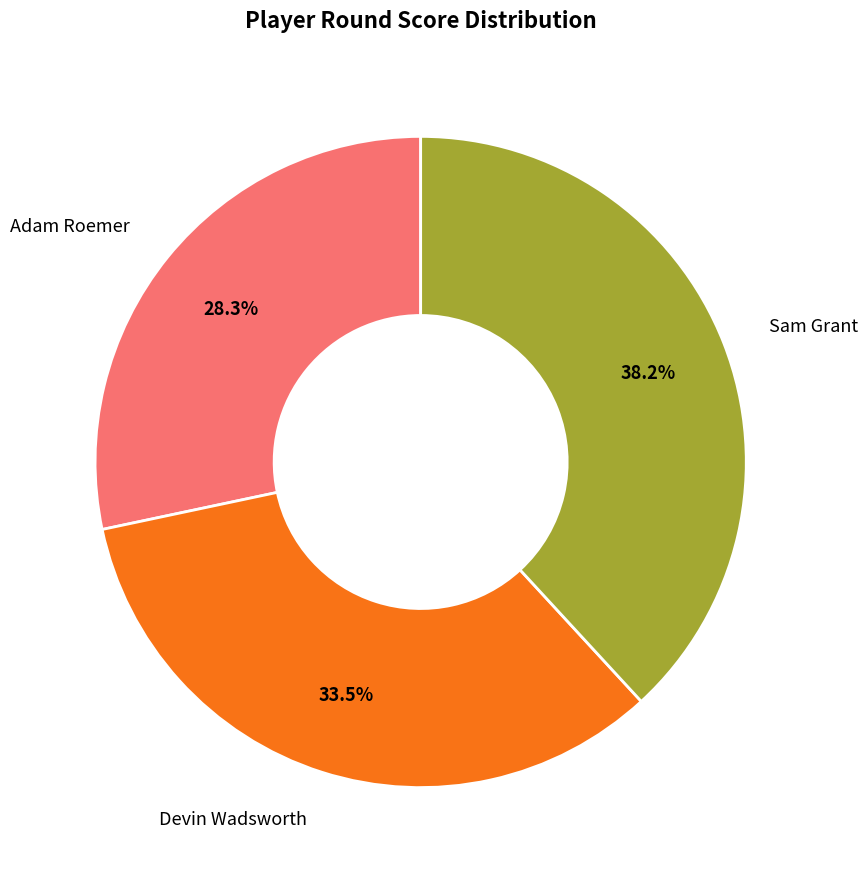

How many segments does this pie chart have?

3